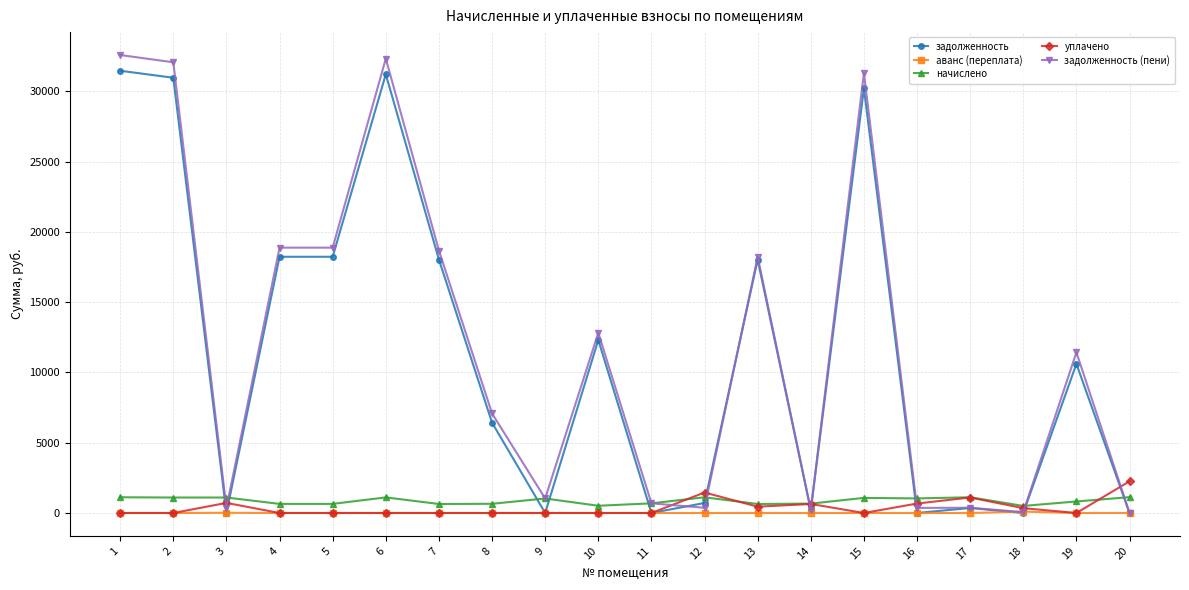

What is the highest value of the начислено series?

1127.8